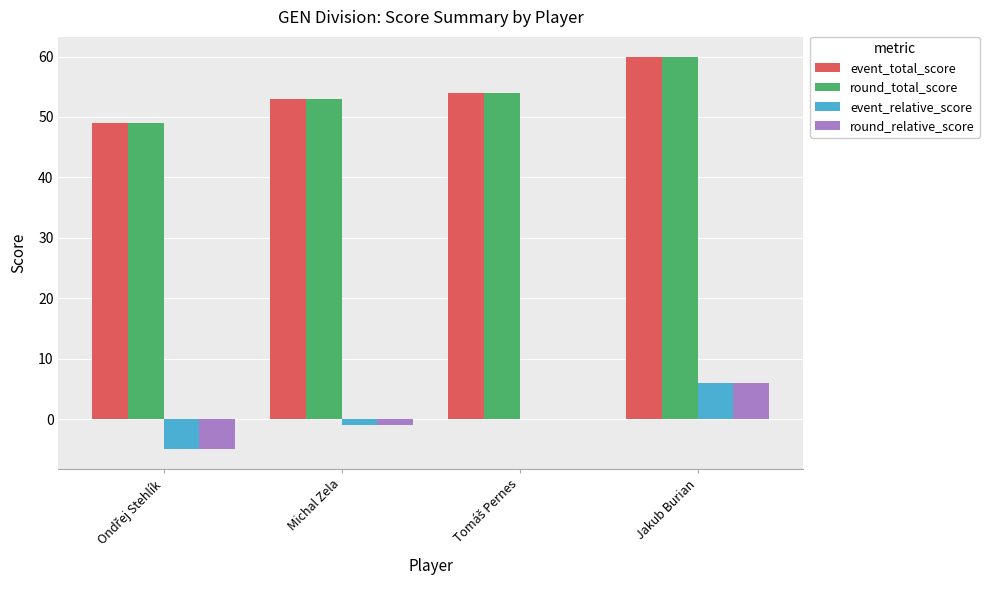

What is the highest value of the round_total_score series?

60